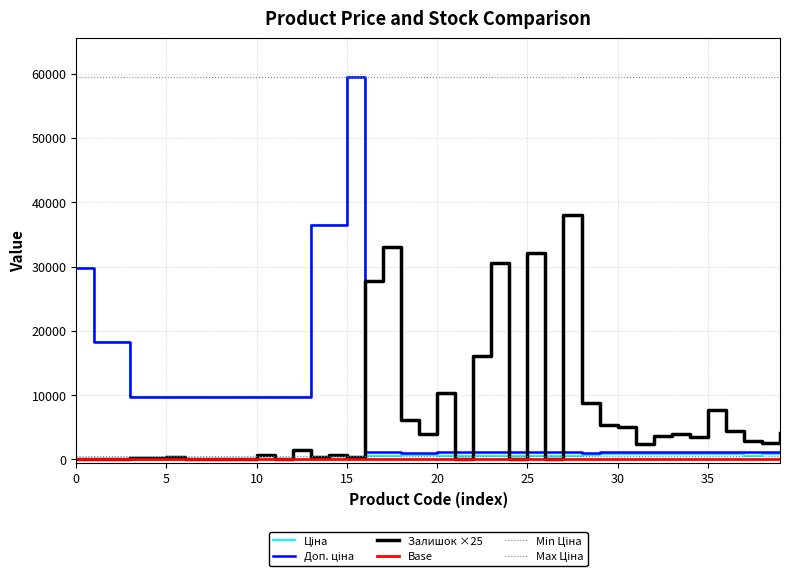

At which category does Доп. ціна reach its first local peak?

15